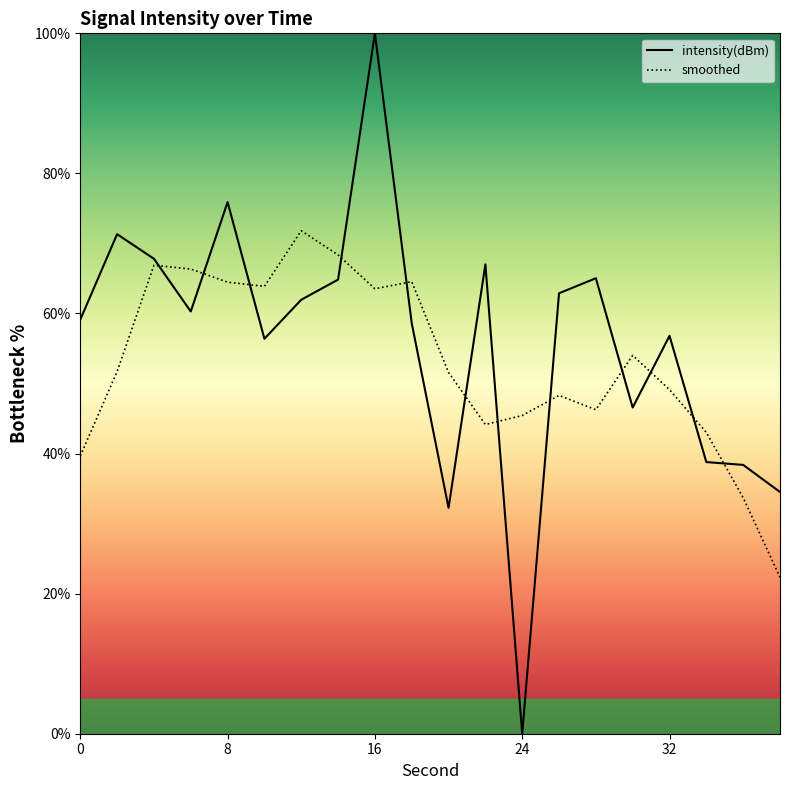

Which series has the widest spread of values?

intensity(dBm)